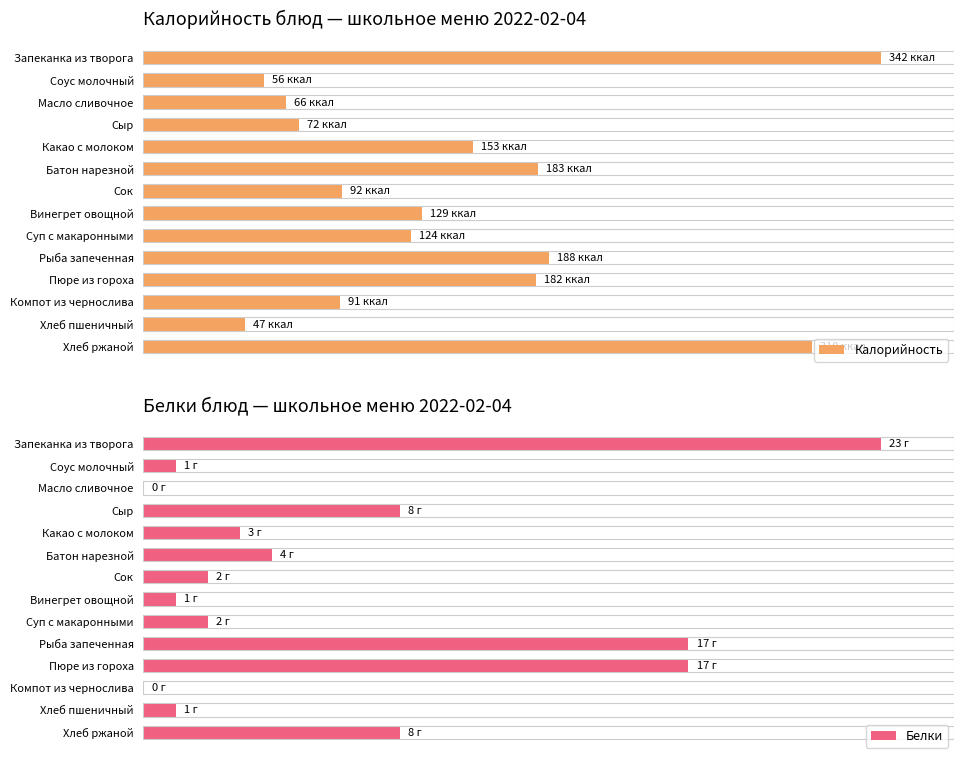

Is the value of Белки at Хлеб пшеничный greater than the value of Калорийность at Рыба запеченная?

No